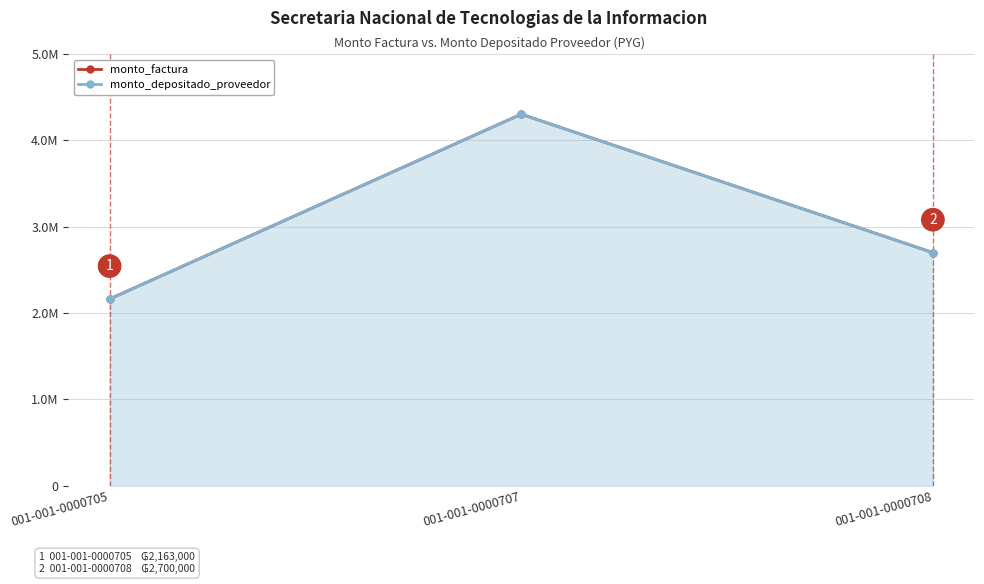

What is the approximate value of monto_factura at 001-001-0000707, to the nearest 50?

4303000